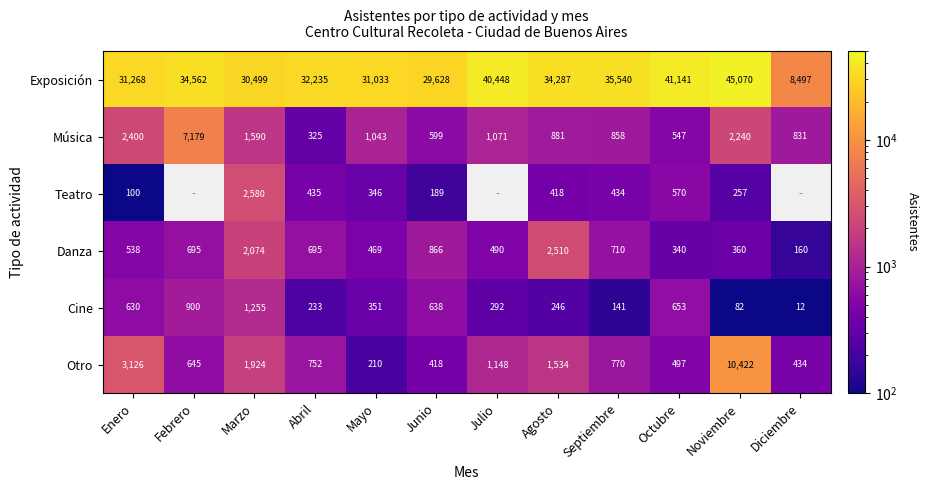

Is the value of Música at Junio greater than the value of Otro at Abril?

No